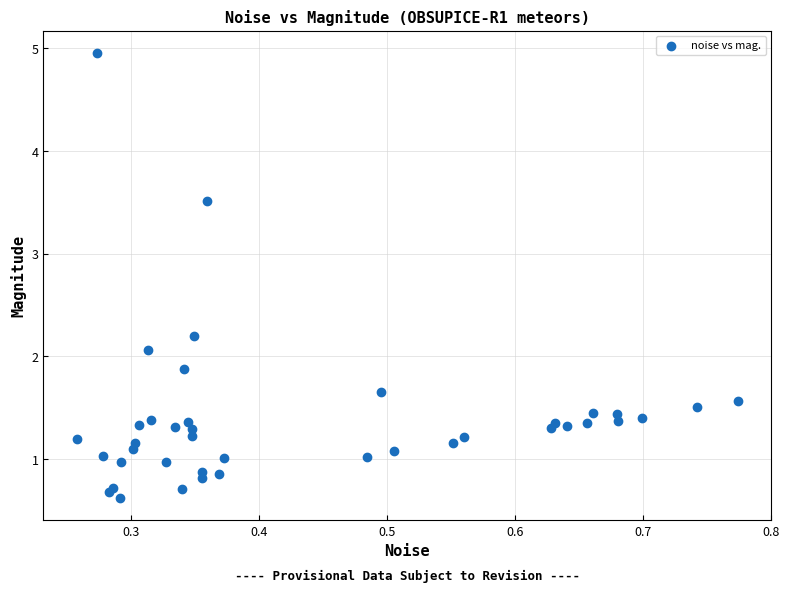

What Y value in the scatter plot is closest to 2?

2.1